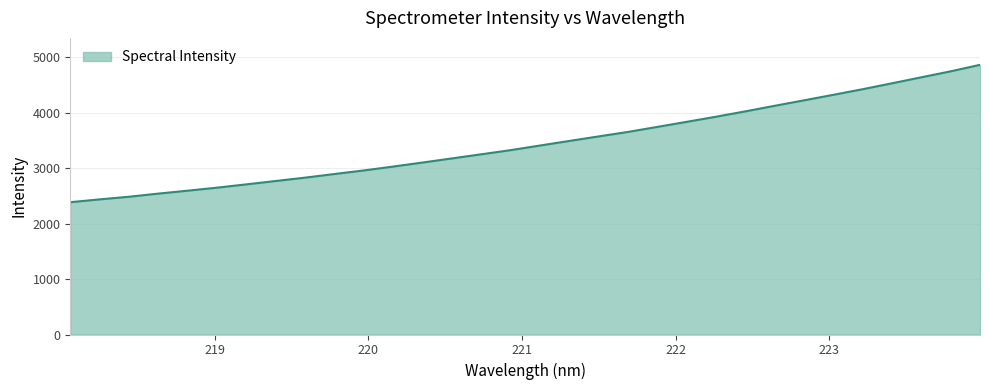

What is the difference between the maximum and minimum values?

2474.9